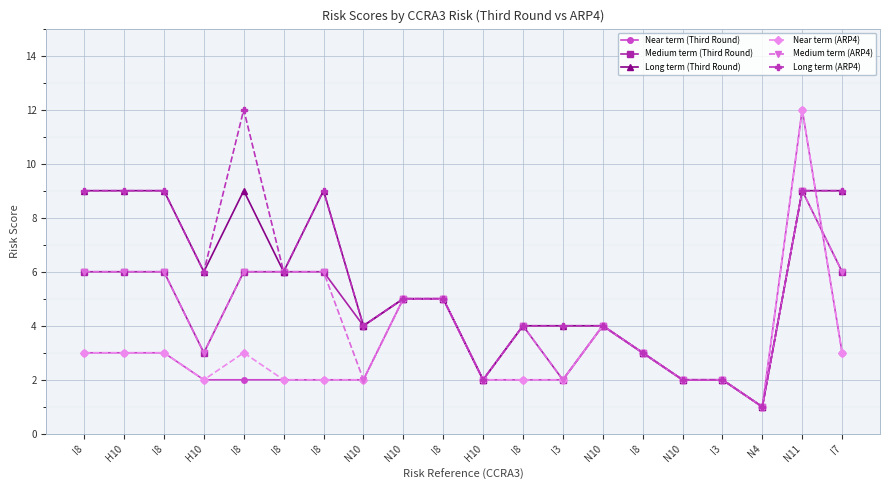

Reading left to right, extract all data points from this chart.

Near term (Third Round): 3	3	3	2	2	2	2	2	5	5	2	2	2	4	3	2	2	1	12	3
Medium term (Third Round): 6	6	6	3	6	6	6	4	5	5	2	4	2	4	3	2	2	1	9	6
Long term (Third Round): 9	9	9	6	9	6	9	4	5	5	2	4	4	4	3	2	2	1	9	9
Near term (ARP4): 3	3	3	2	3	2	2	2	5	5	2	2	2	4	3	2	2	1	12	3
Medium term (ARP4): 6	6	6	3	6	6	6	2	5	5	2	4	2	4	3	2	2	1	9	6
Long term (ARP4): 9	9	9	6	12	6	9	4	5	5	2	4	4	4	3	2	2	1	9	9